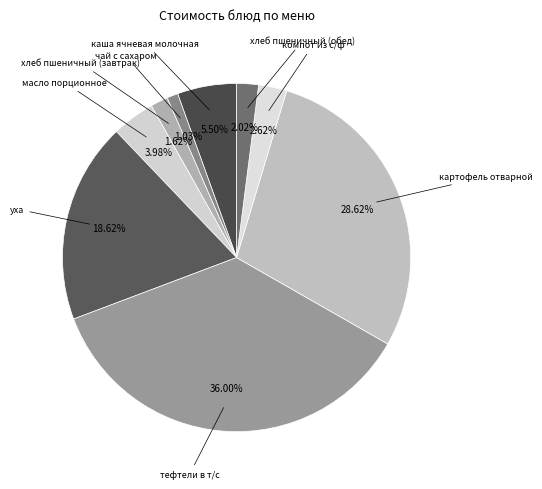

What is the largest slice in the pie chart?

тефтели в т/с